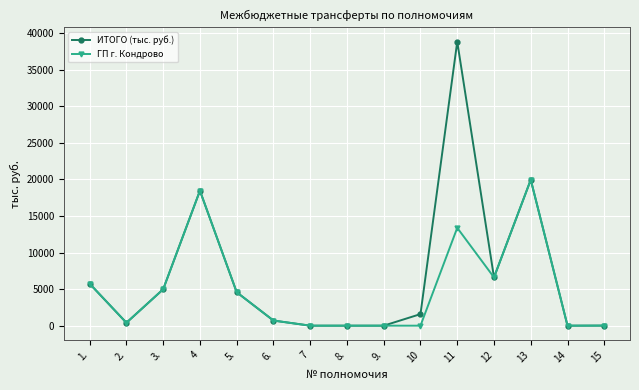

Which series has the largest range (max minus min)?

ИТОГО (тыс. руб.)